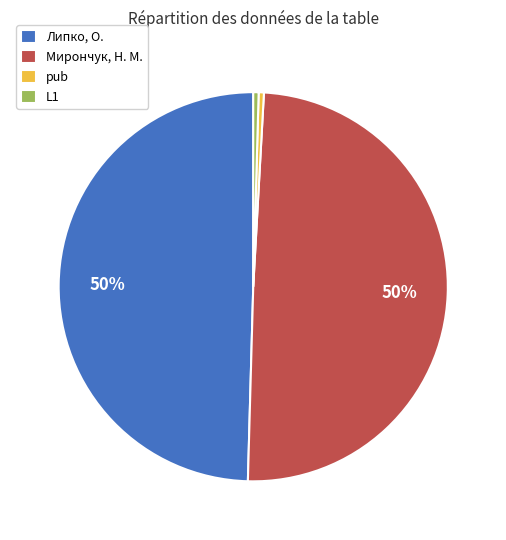

Count the number of slices in the pie.

4